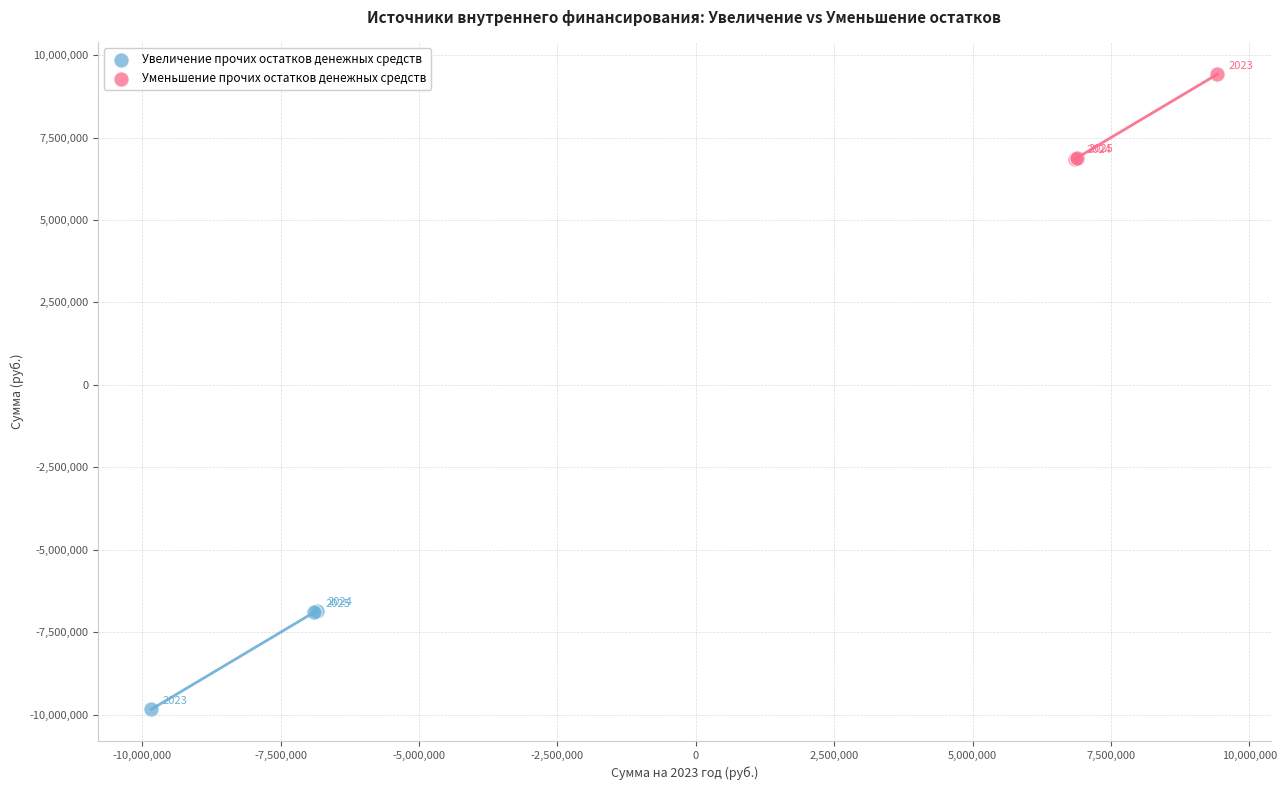

What are all the series names shown in the legend?

Увеличение прочих остатков денежных средств, Уменьшение прочих остатков денежных средств